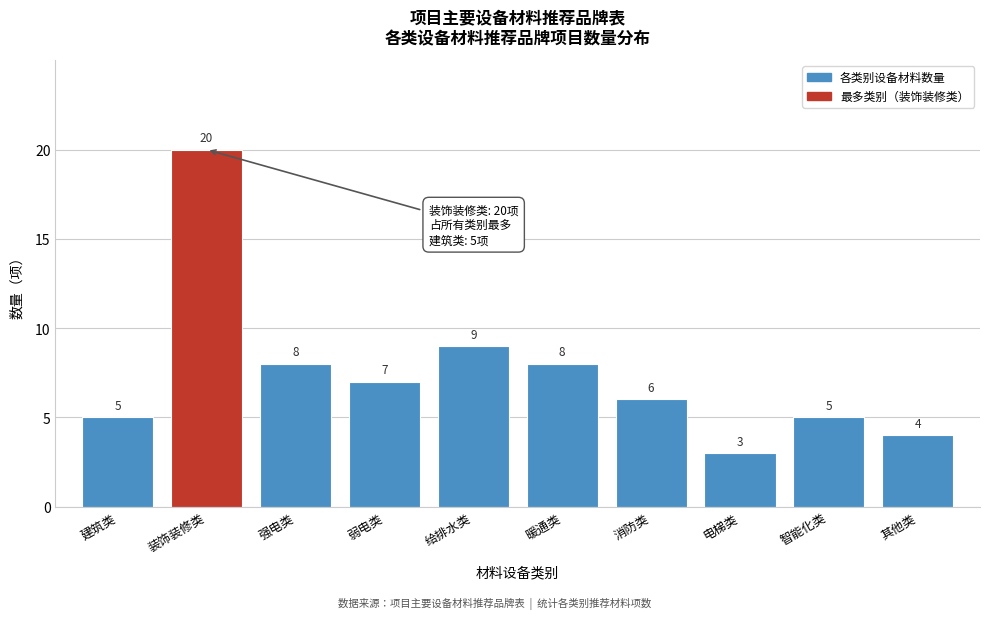

Reading right to left, extract all data points from this chart.

4	5	3	6	8	9	7	8	20	5